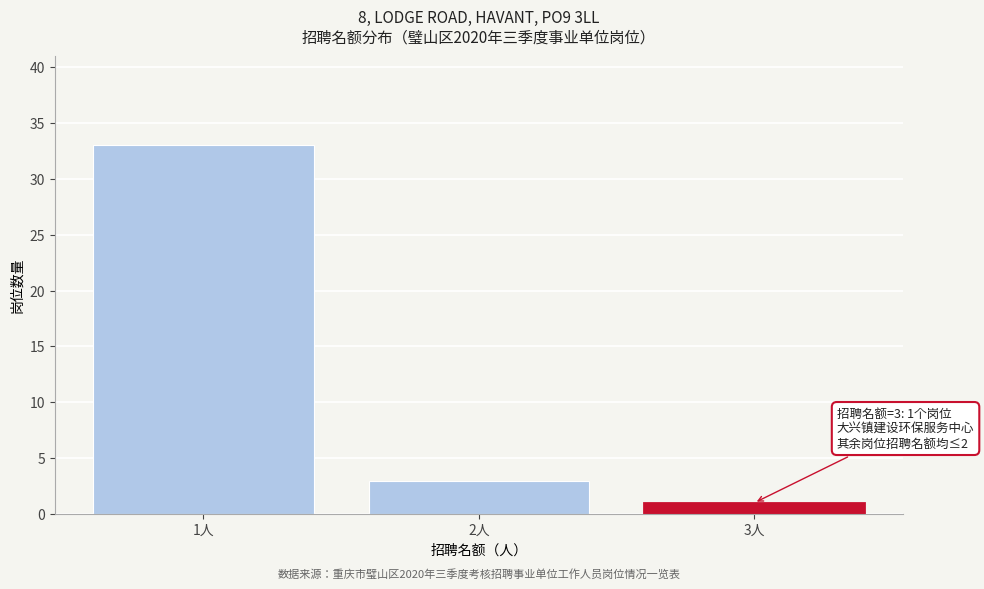

Reading left to right, list all the values displayed in this chart.

1人=33	2人=3	3人=1